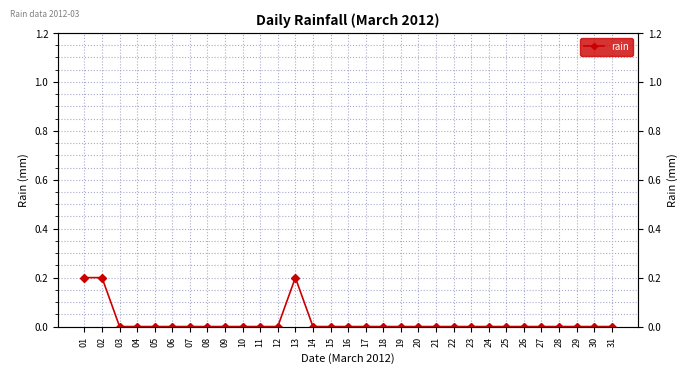

Count the number of categories in the chart.

31